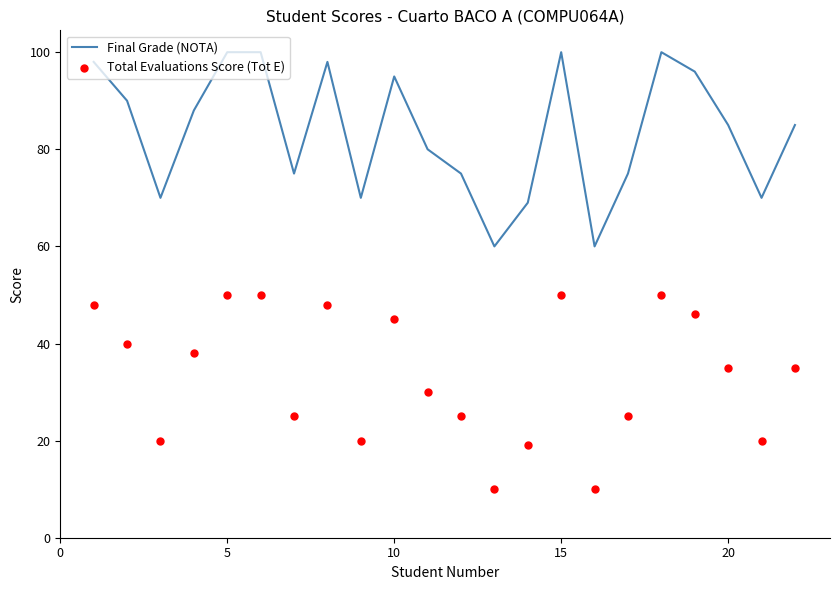

What are all the series names shown in the legend?

Final Grade (NOTA), Total Evaluations Score (Tot E)